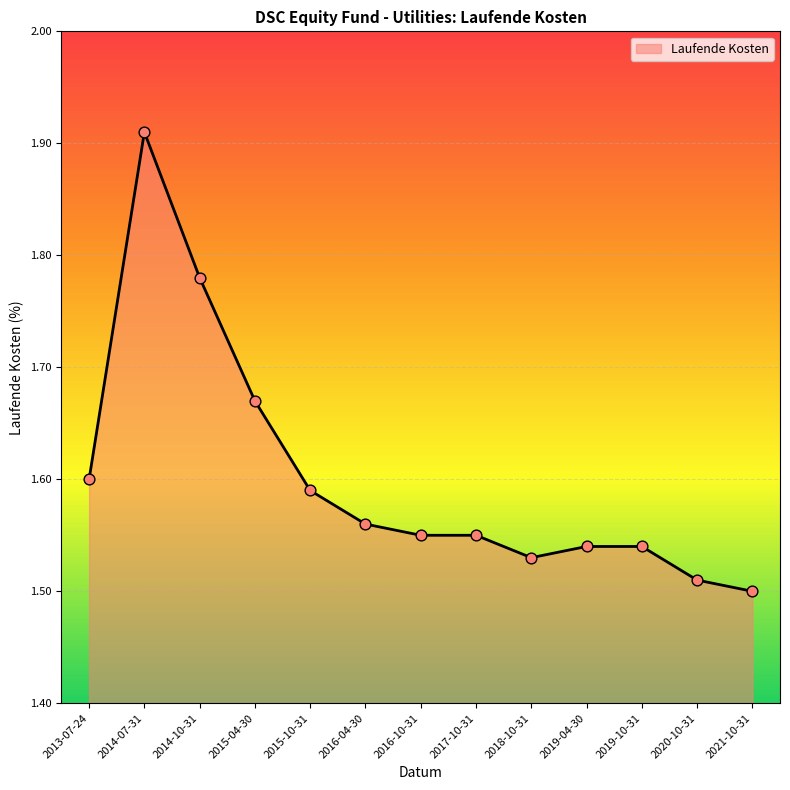

Between 2015-10-31 and 2020-10-31, which is larger?

2015-10-31